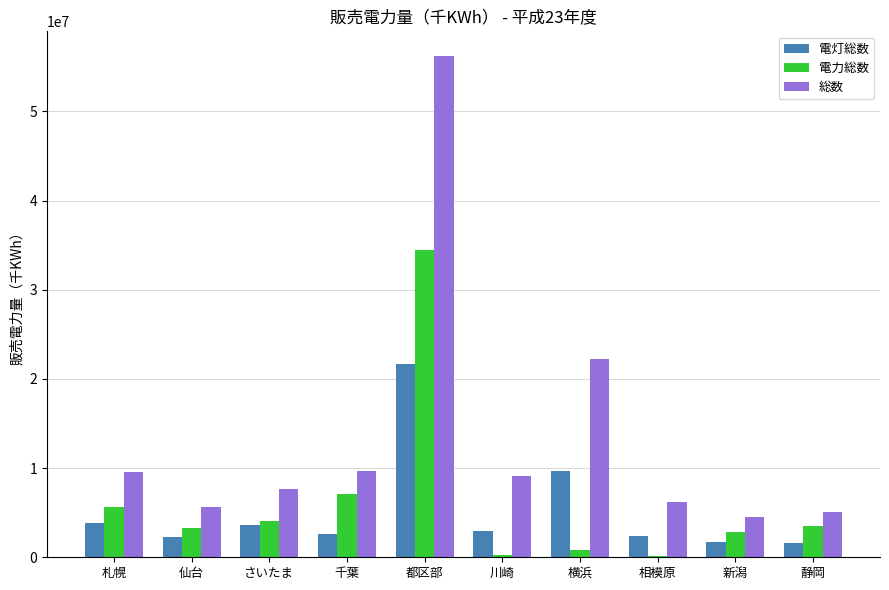

Count the number of categories in the chart.

10